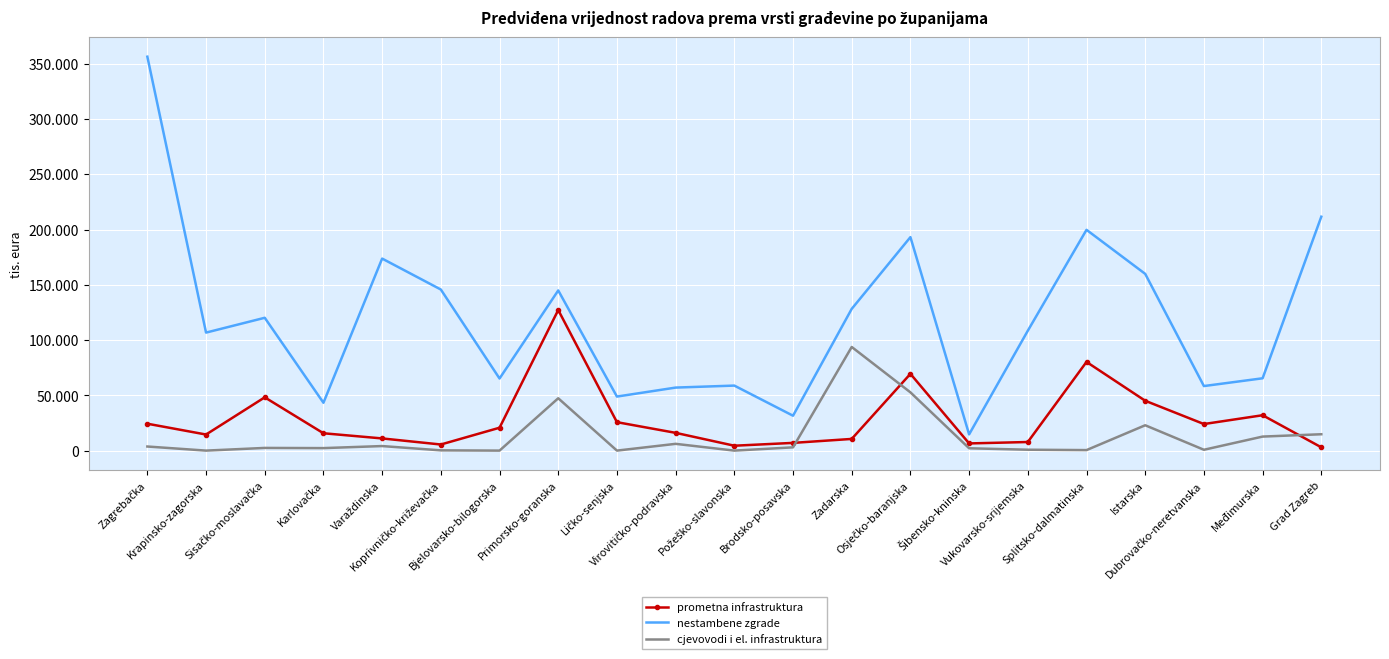

What are all the series names shown in the legend?

prometna infrastruktura, nestambene zgrade, cjevovodi i el. infrastruktura